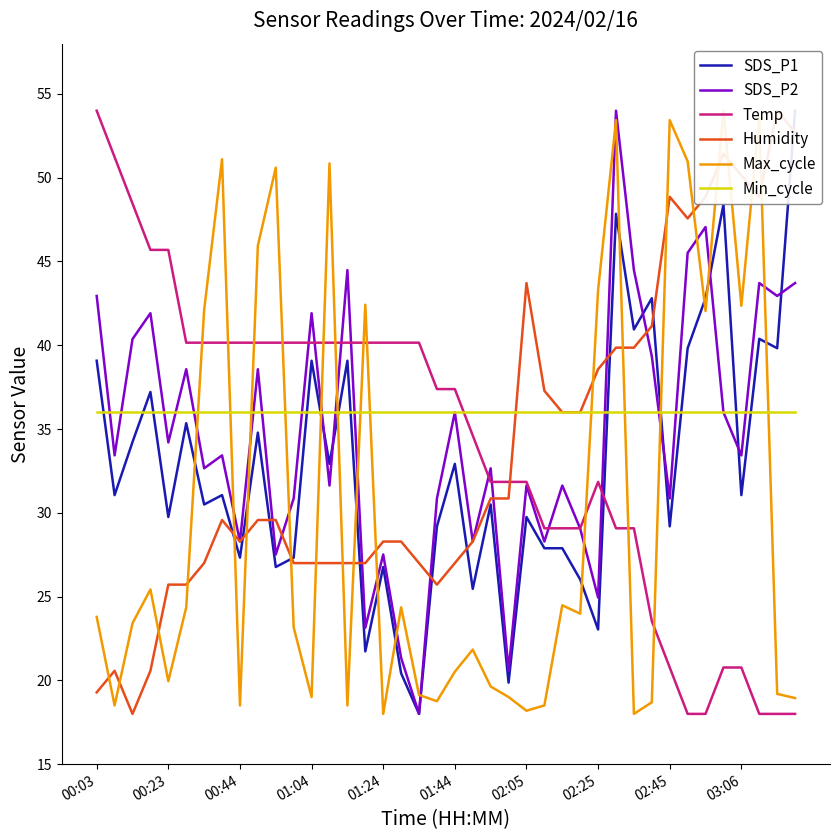

True or false: SDS_P1 has a value of 40.4 at 37.

True